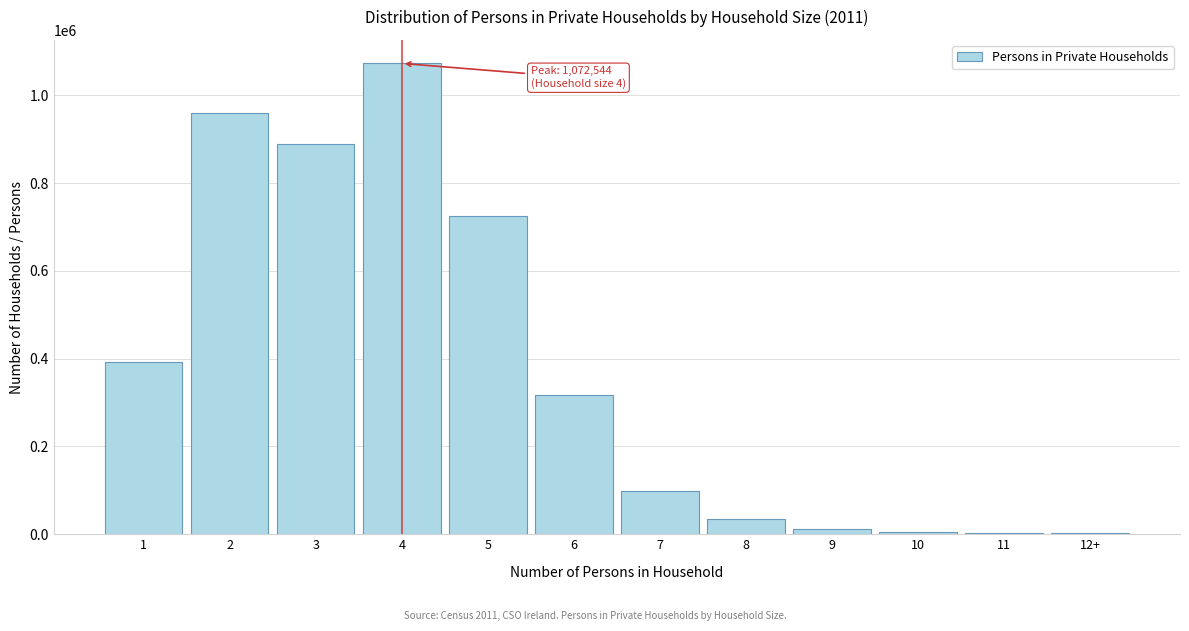

Is it true that the value at 3 is 1351135?

False